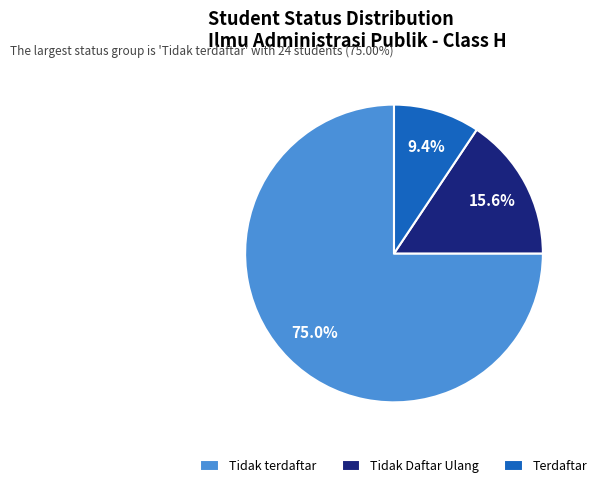

To the nearest percent, what percentage of the pie is Tidak terdaftar?

75%